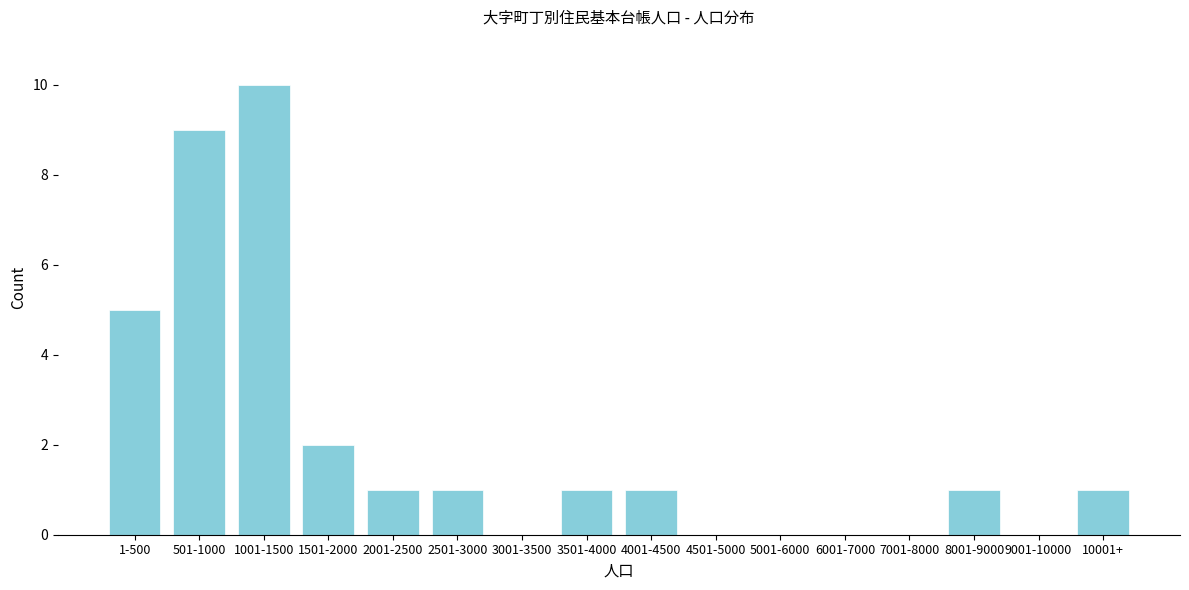

Reading right to left, extract all data points from this chart.

10001+=1	9001-10000=0	8001-9000=1	7001-8000=0	6001-7000=0	5001-6000=0	4501-5000=0	4001-4500=1	3501-4000=1	3001-3500=0	2501-3000=1	2001-2500=1	1501-2000=2	1001-1500=10	501-1000=9	1-500=5